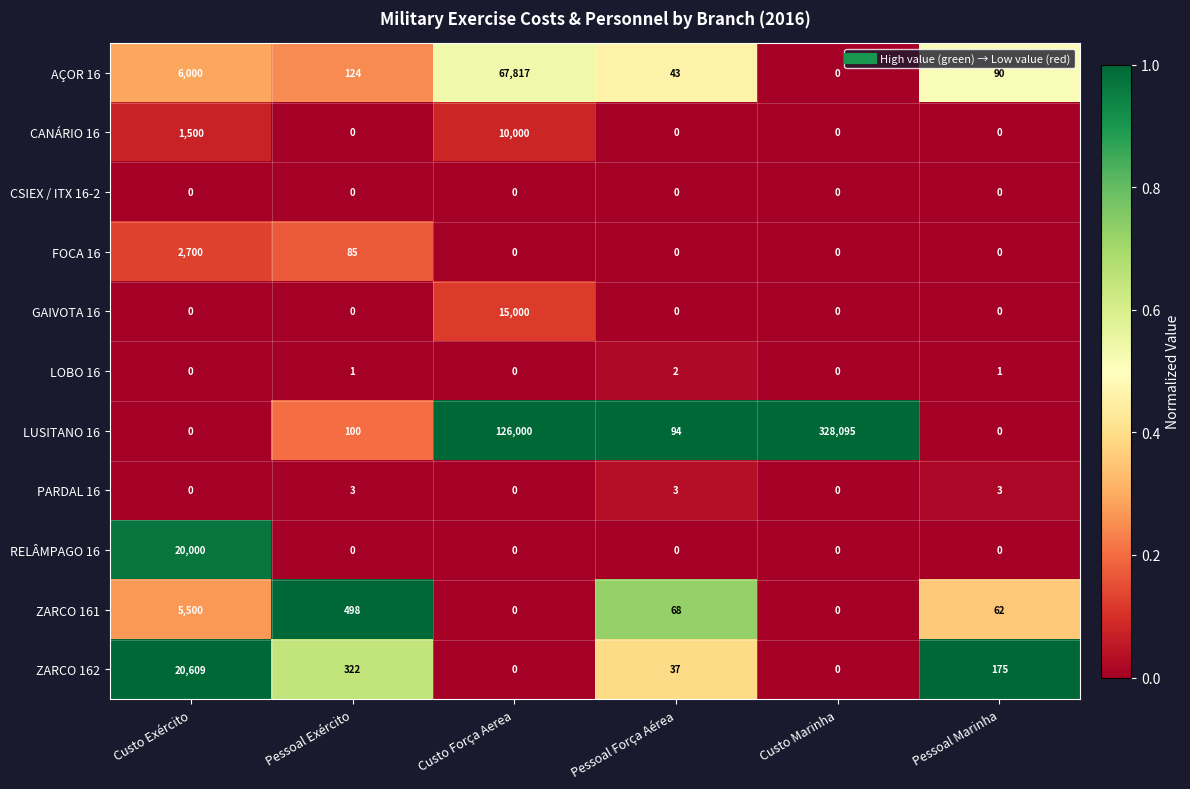

Which series changed the most between Custo Marinha and Pessoal Marinha?

LUSITANO 16